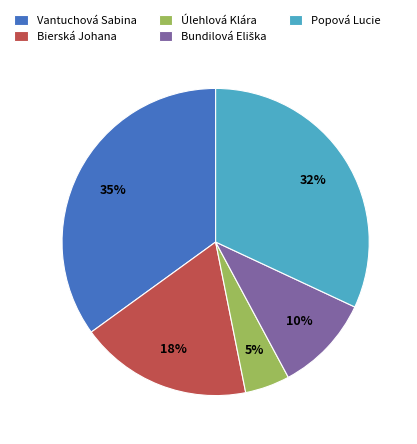

Is it true that Vantuchová Sabina is 35% of the pie?

True